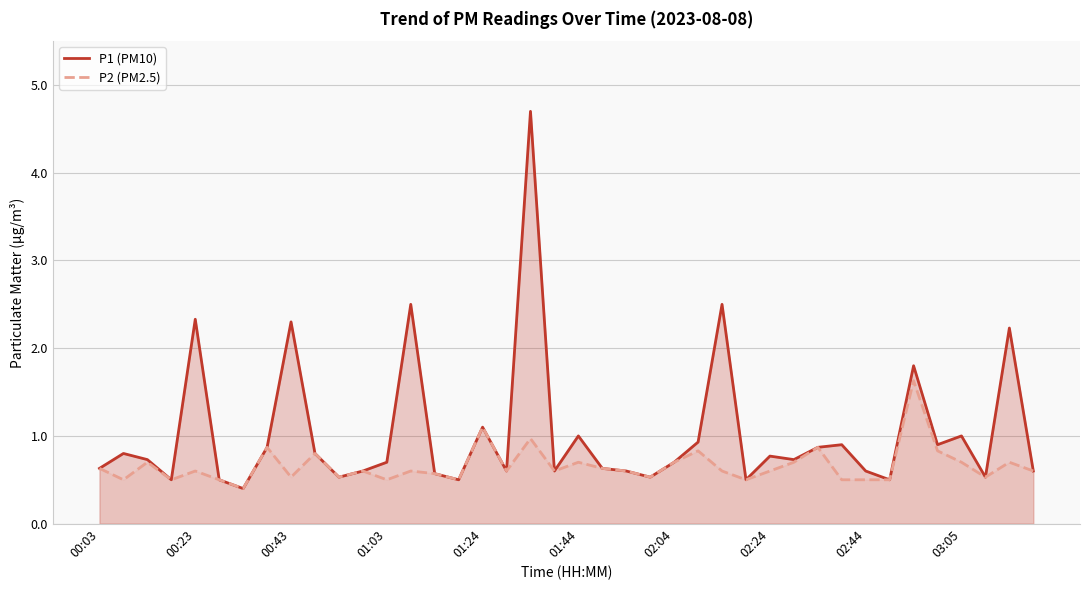

What is the minimum value shown in the chart?

0.4